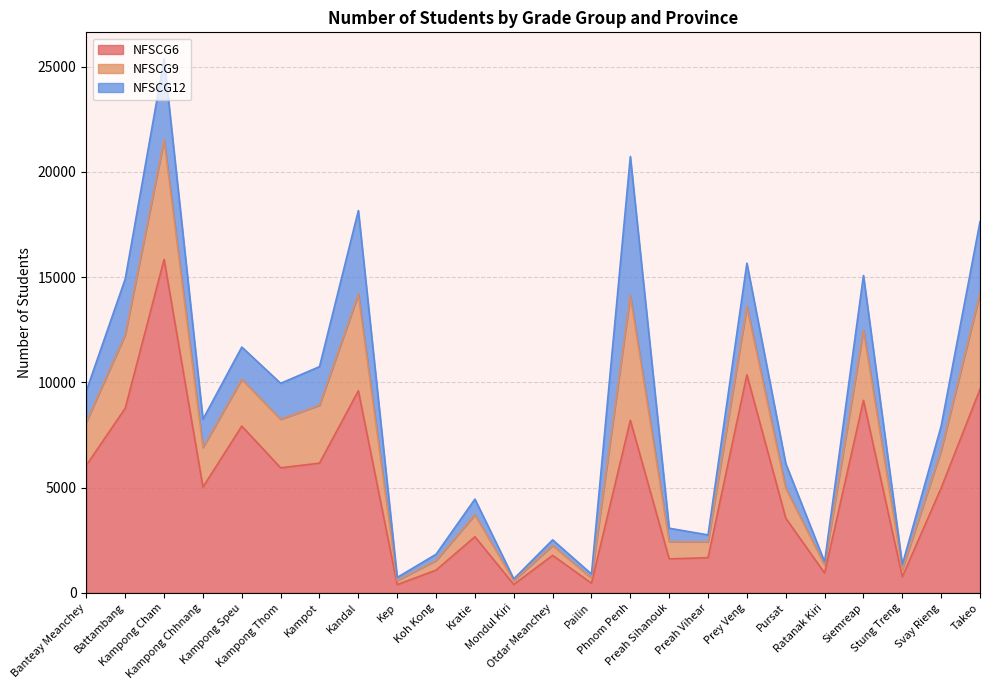

Does the chart have visible grid lines?

Yes